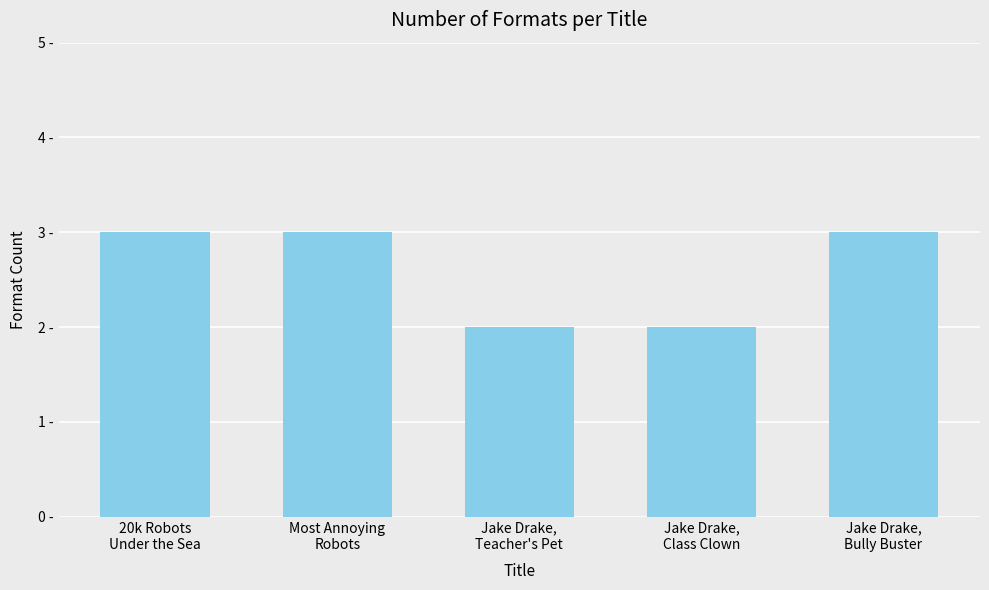

Are the bars grouped side by side (vs. stacked)?

No